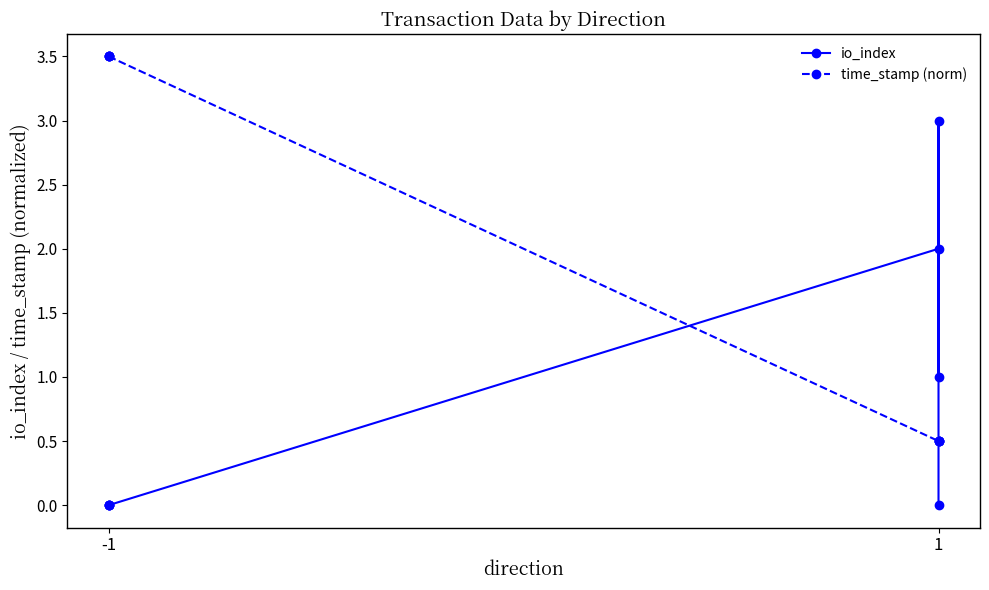

How many values in the time_stamp (norm) series are below 3?

4